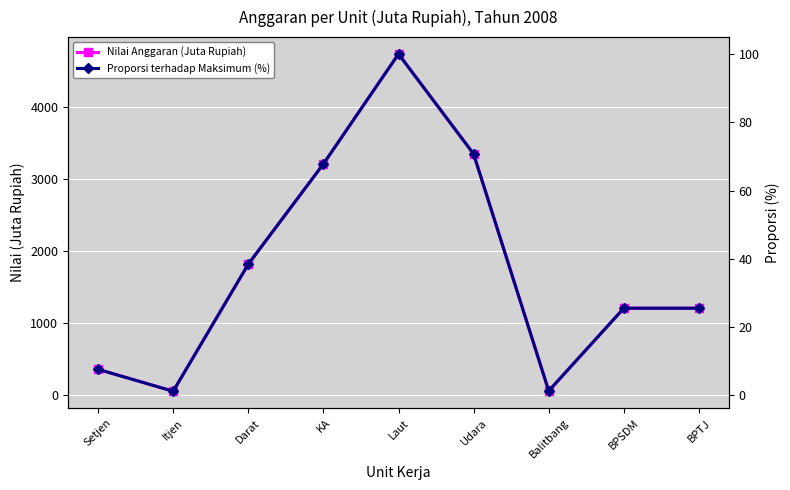

What is the approximate value of Proporsi terhadap Maksimum (%) at Setjen?

7.6